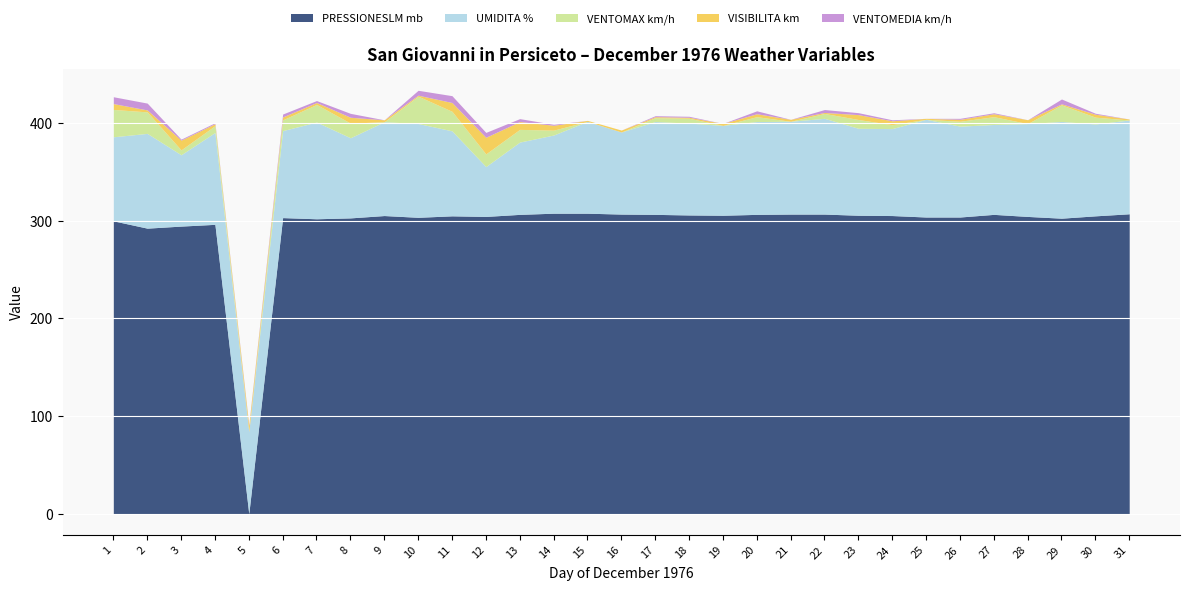

What is the highest value of the PRESSIONESLM mb series?

307.5